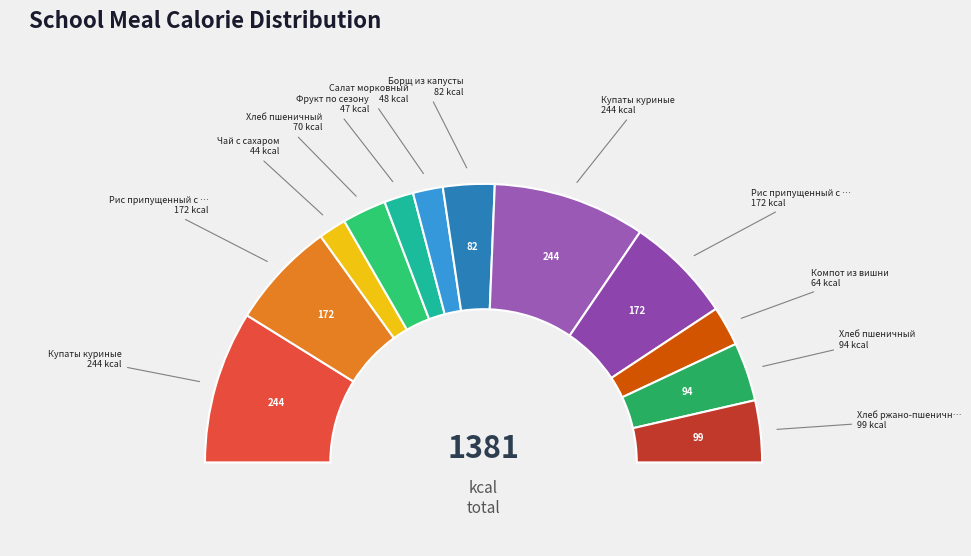

Approximately how many times larger is the value at Рис припущенный с овощами (Завтрак) compared to Компот из вишни?

2.7